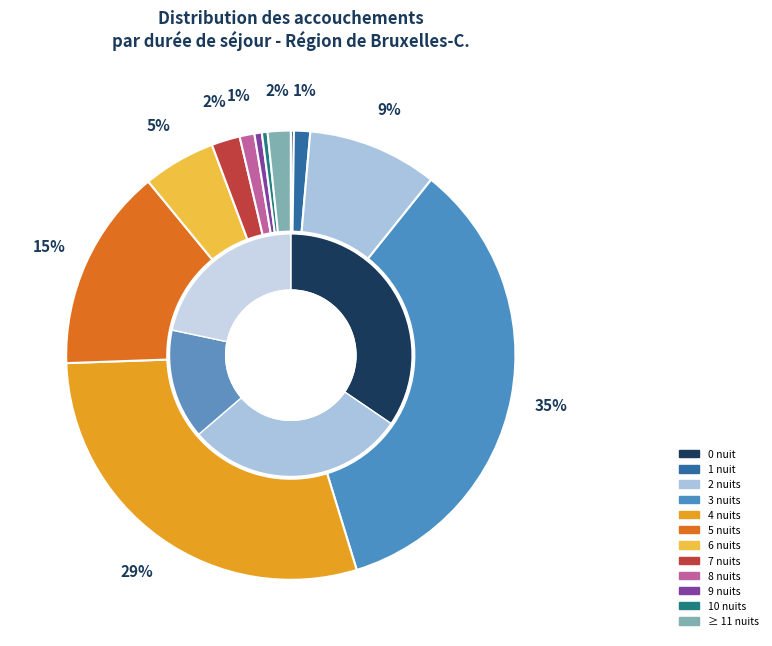

Is there a majority slice in this chart?

No